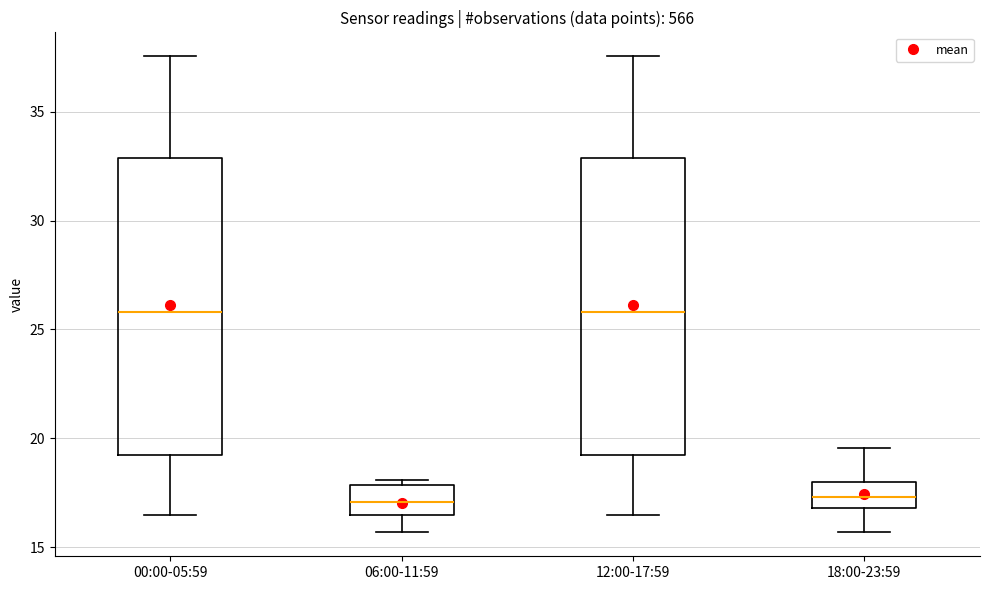

Reading left to right, transcribe this box plot: for each box, give where its median line is, the range the box spans, and where its two whiskers end, as read against the y-axis. The values are not printed on the chart, so give them approximately, as read against the axis.

00:00-05:59: median 26.0, box 19.0 to 33.0, whiskers 16.5 to 37.5
06:00-11:59: median 17.0, box 16.5 to 18.0, whiskers 15.5 to 18.0 (just above the box's upper edge)
12:00-17:59: median 26.0, box 19.0 to 33.0, whiskers 16.5 to 37.5
18:00-23:59: median 17.5, box 17.0 to 18.0, whiskers 15.5 to 19.5